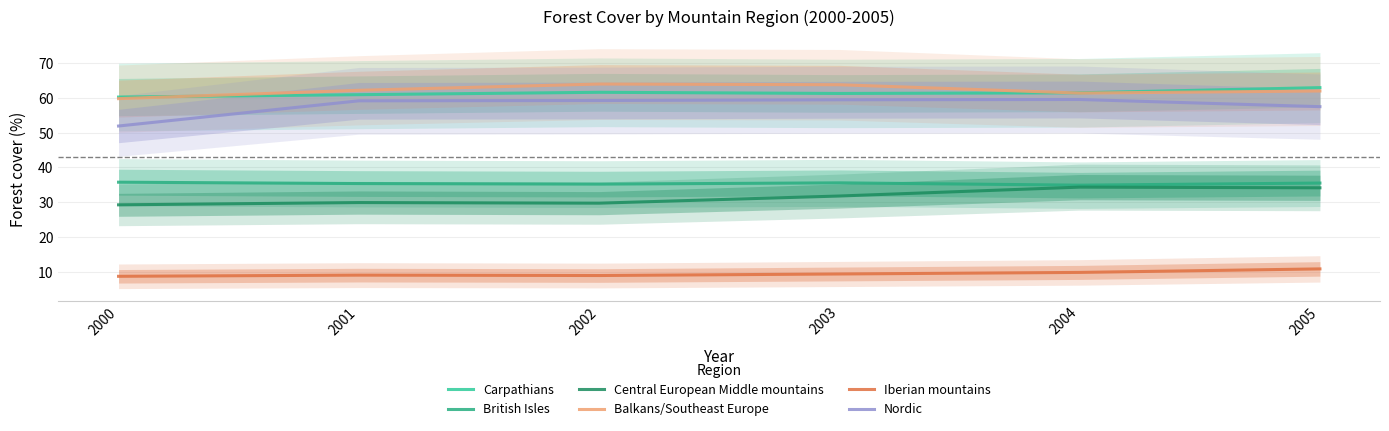

Reading left to right, list all the values displayed in this chart.

Carpathians: 2000=60.3	2001=60.9	2002=61.6	2003=61.3	2004=61.5	2005=63.0
British Isles: 2000=35.7	2001=35.4	2002=35.2	2003=35.6	2004=34.9	2005=35.5
Central European Middle mountains: 2000=29.2	2001=29.9	2002=29.7	2003=31.8	2004=34.3	2005=34.1
Balkans/Southeast Europe: 2000=59.8	2001=62.2	2002=64.0	2003=63.8	2004=61.4	2005=62.0
Iberian mountains: 2000=8.7	2001=9.0	2002=8.9	2003=9.3	2004=9.8	2005=10.8
Nordic: 2000=51.9	2001=59.2	2002=59.3	2003=59.5	2004=59.6	2005=57.5